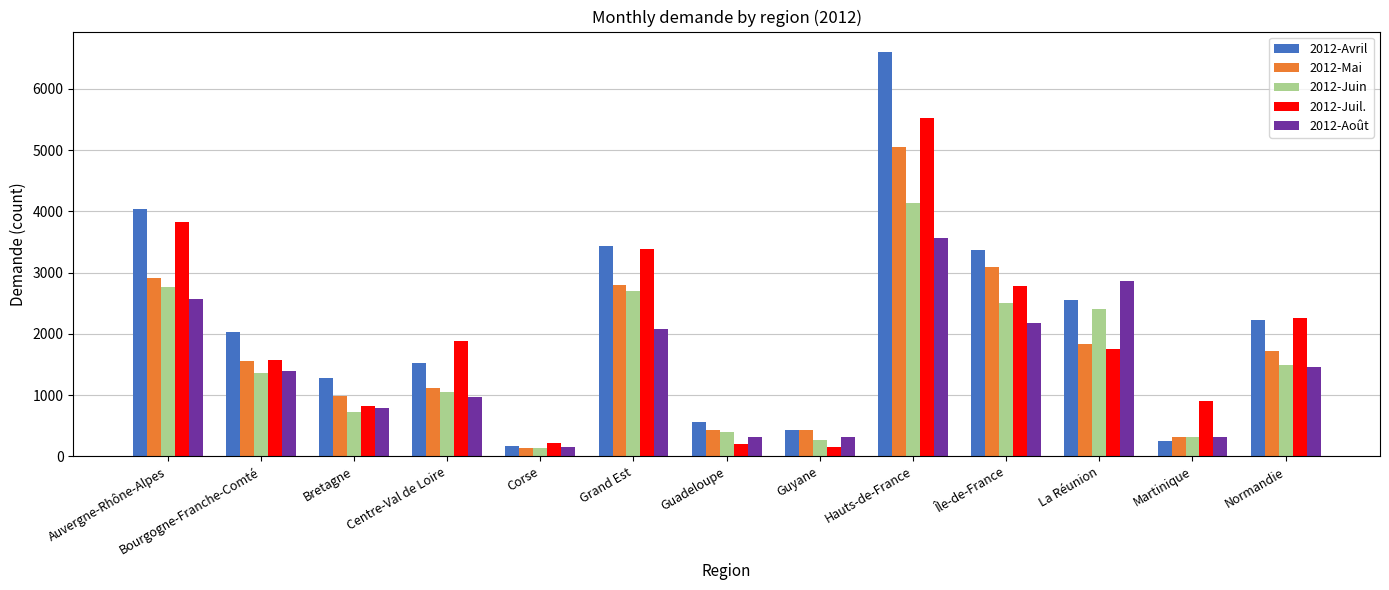

What is the value of the 2012-Avril bar at the 11th from the left?

2557